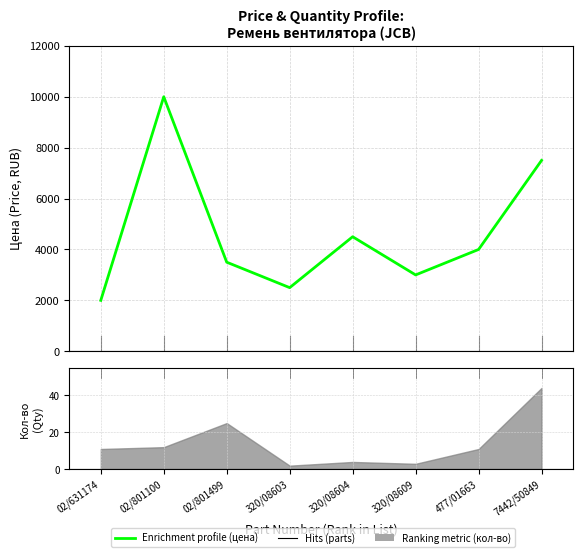

Reading right to left, what are all the values shown in this chart?

7442/50849=7500	477/01663=4000	320/08609=3000	320/08604=4500	320/08603=2500	02/801499=3500	02/801100=10000	02/631174=2000